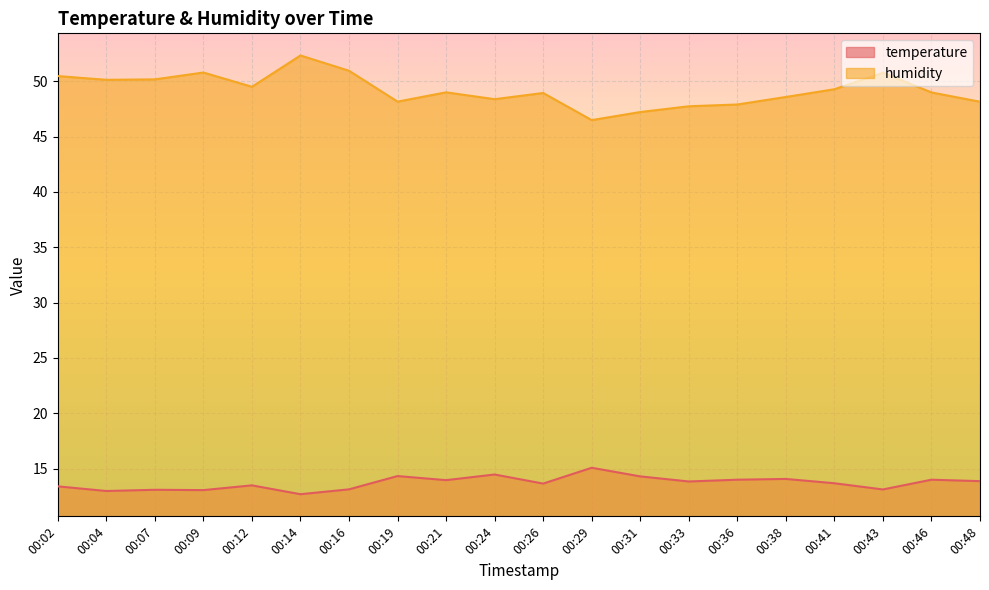

How many lines are shown in the chart?

2